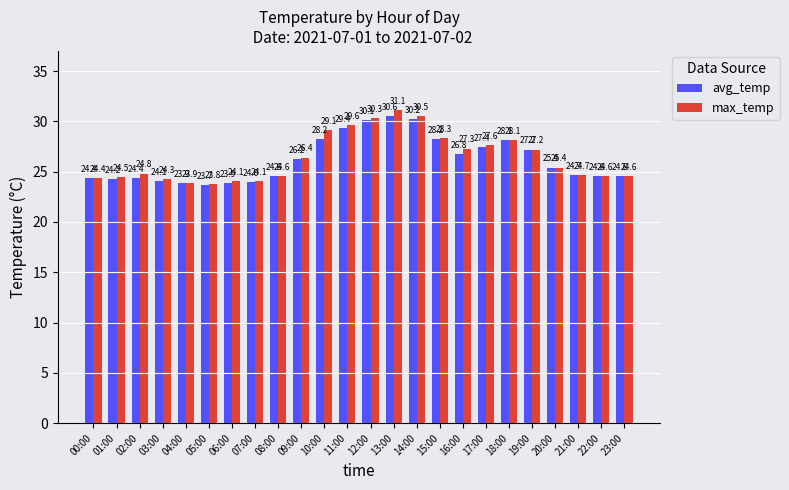

True or false: avg_temp has a value of 30.1 at 12:00.

True